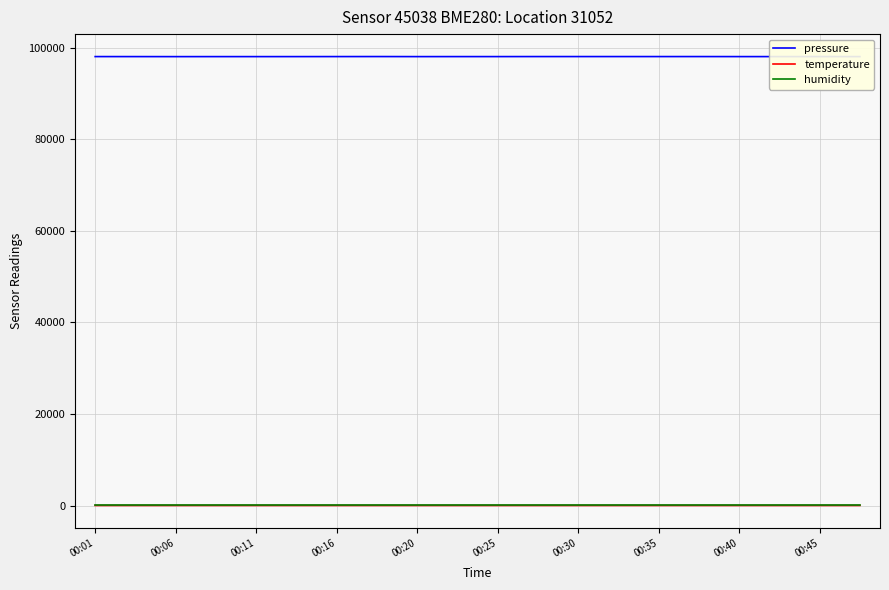

Which series has the widest spread of values?

pressure